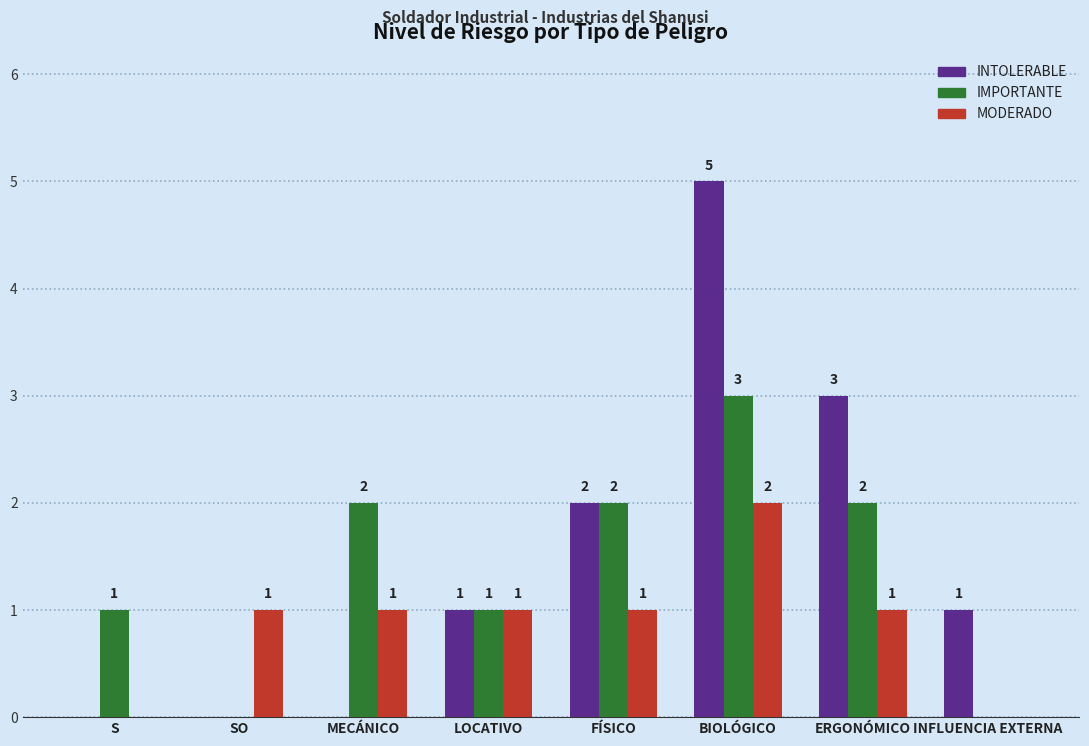

What is the maximum value for INTOLERABLE?

5